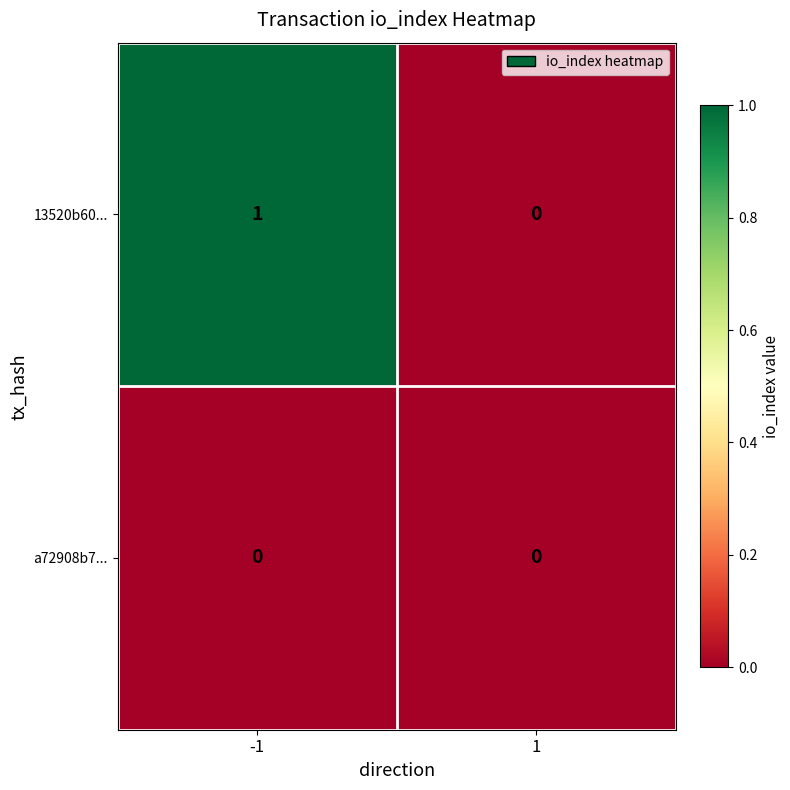

List the series in order of their overall mean, highest first.

13520b60..., a72908b7...